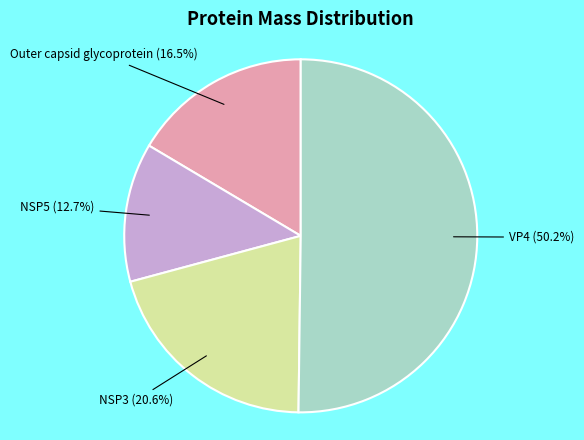

What is the majority slice?

VP4